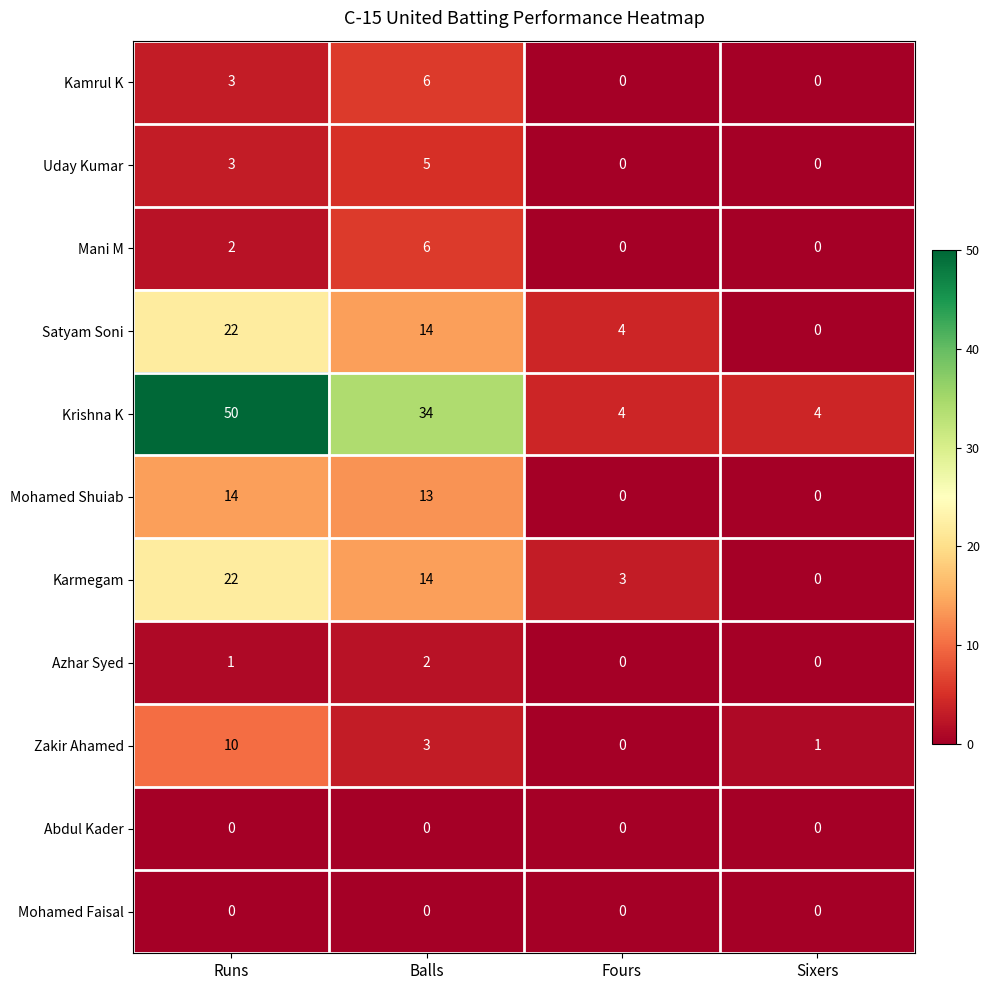

What is the greatest value displayed?

50